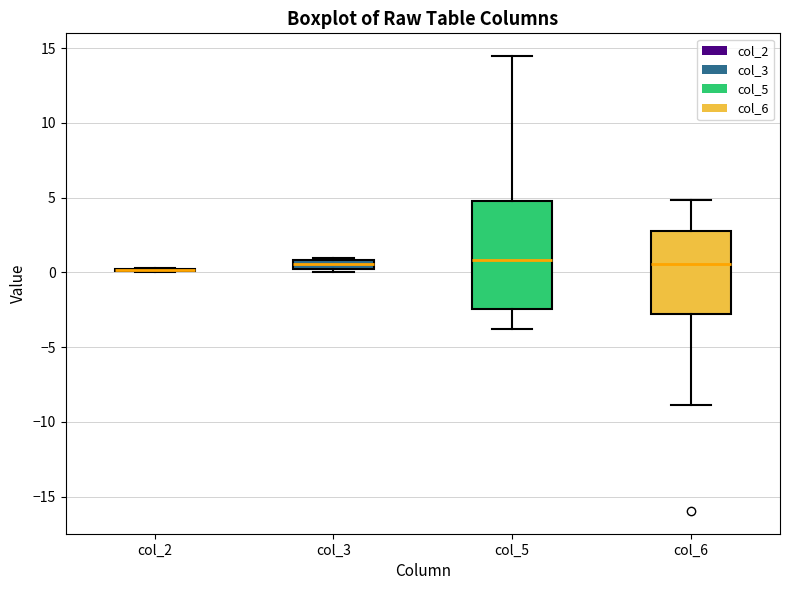

Where does the median line of the box for col_6 sit on the y-axis? The values are not printed on the chart, so give them approximately, as read against the axis.

0.5